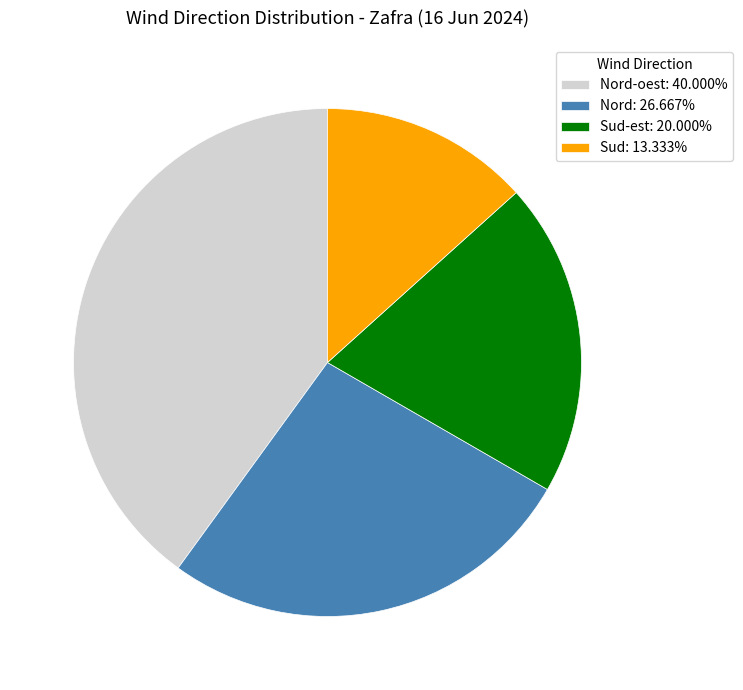

Does any single category account for the majority?

No